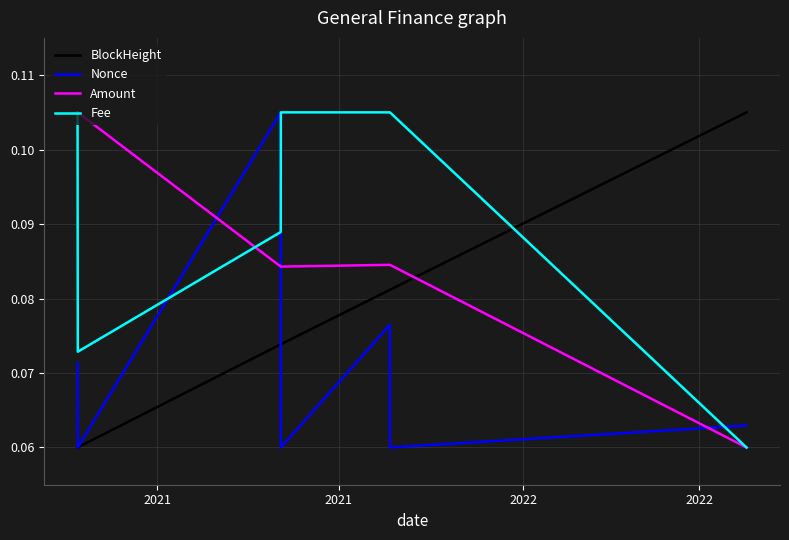

Which series has the largest total across all categories?

Fee